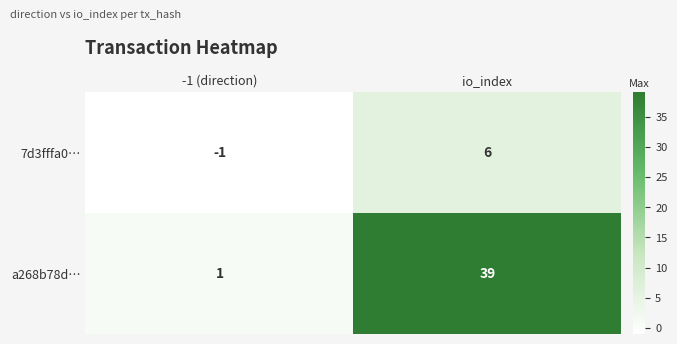

Reading left to right, what are all the values shown in this chart?

7d3fffa0…: -1 (direction)=-1	io_index=6
a268b78d…: -1 (direction)=1	io_index=39